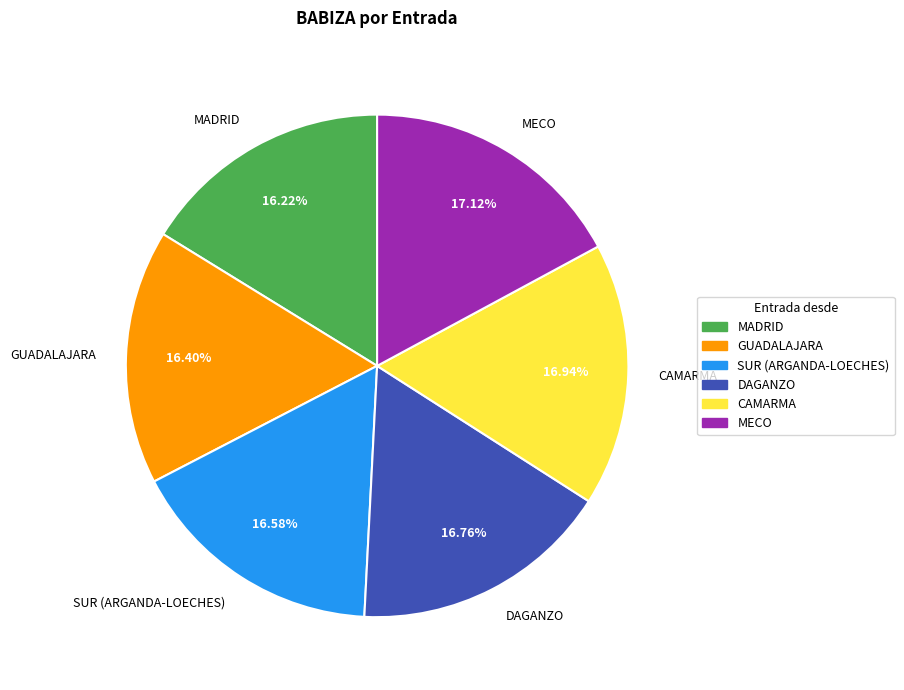

Count the number of slices in the pie.

6